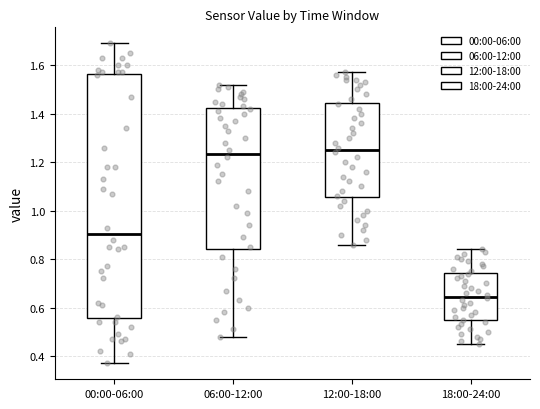

Reading left to right, transcribe this box plot: for each box, give where its median line is, the range the box spans, and where its two whiskers end, as read against the y-axis. The values are not printed on the chart, so give them approximately, as read against the axis.

00:00-06:00: median 0.90, box 0.56 to 1.56, whiskers 0.38 to 1.70
06:00-12:00: median 1.24, box 0.84 to 1.42, whiskers 0.48 to 1.52
12:00-18:00: median 1.26, box 1.06 to 1.44, whiskers 0.86 to 1.58
18:00-24:00: median 0.64, box 0.54 to 0.74, whiskers 0.46 to 0.84